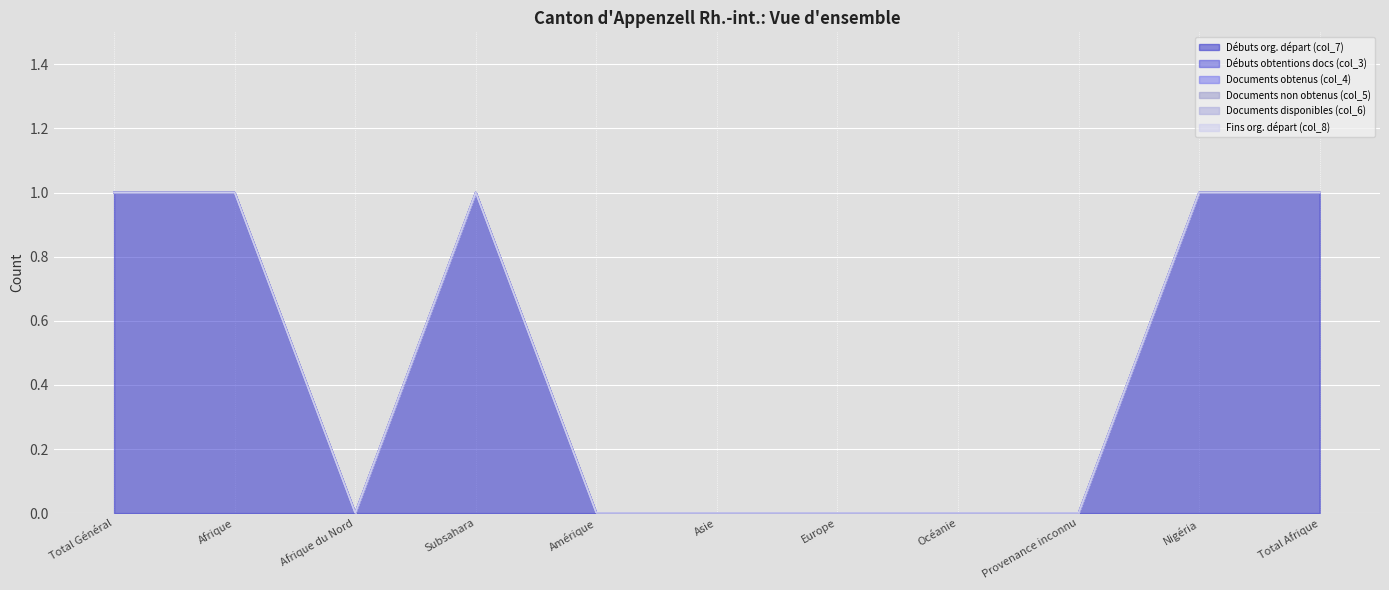

True or false: Débuts org. départ (col_7) and Documents disponibles (col_6) intersect in this chart.

False